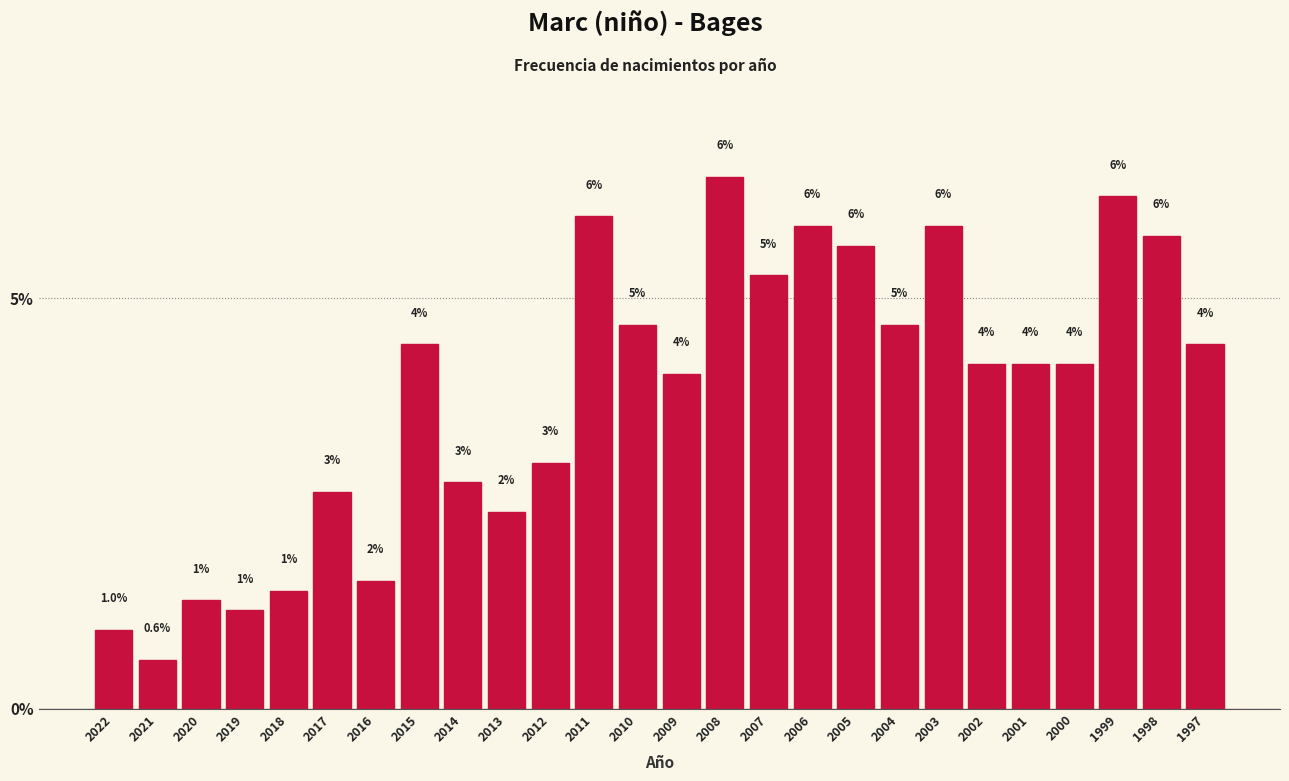

What is the average value?

3.8